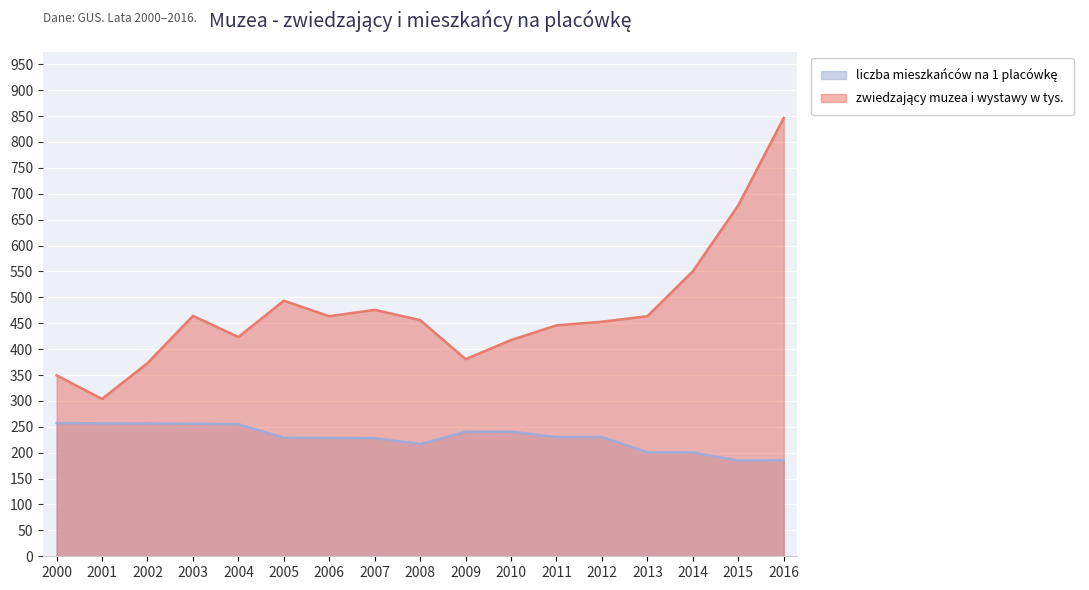

The value of zwiedzający muzea i wystawy w tys. at 2009 is 644.0. True or false?

False